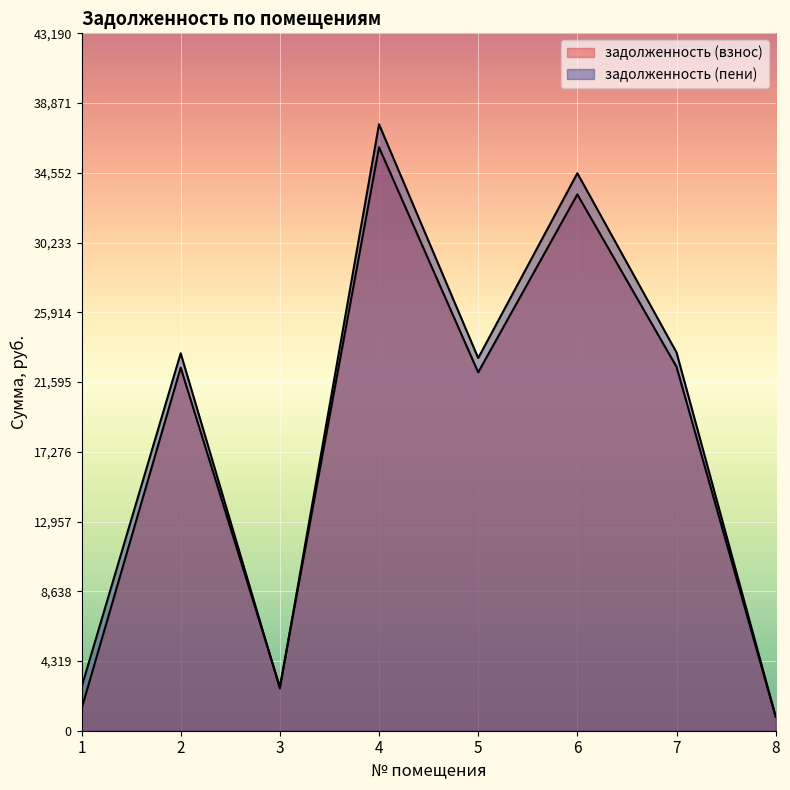

List the series in order of their overall mean, highest first.

задолженность (пени), задолженность (взнос)